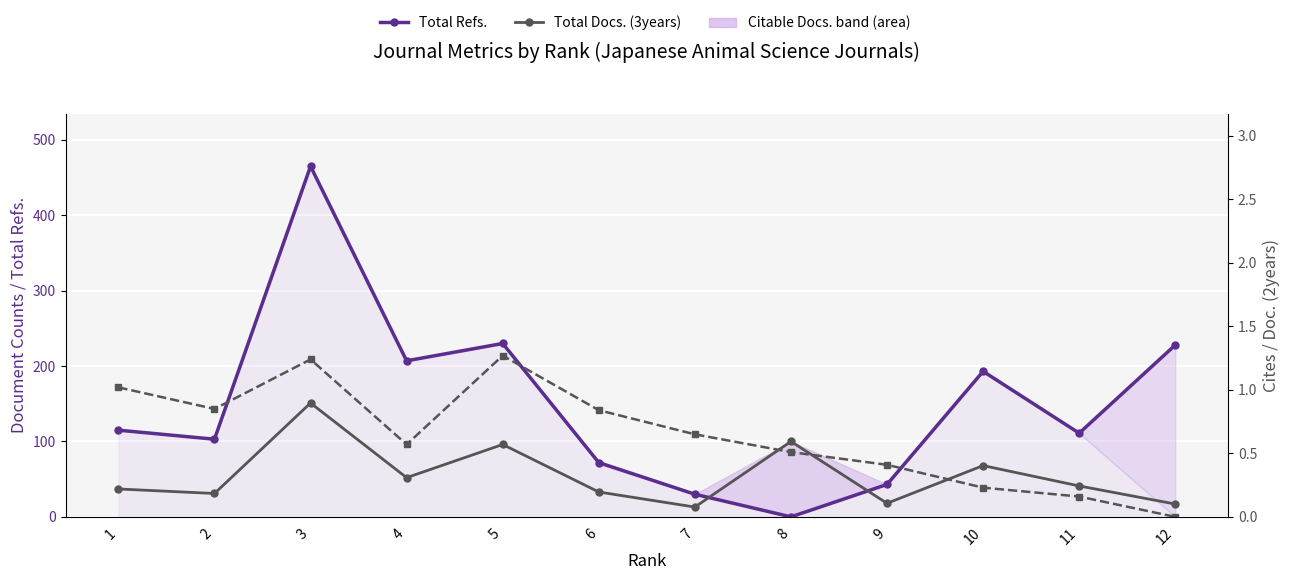

Is the value of Total Refs. at 6 greater than the value of Total Docs. (3years) at 7?

Yes